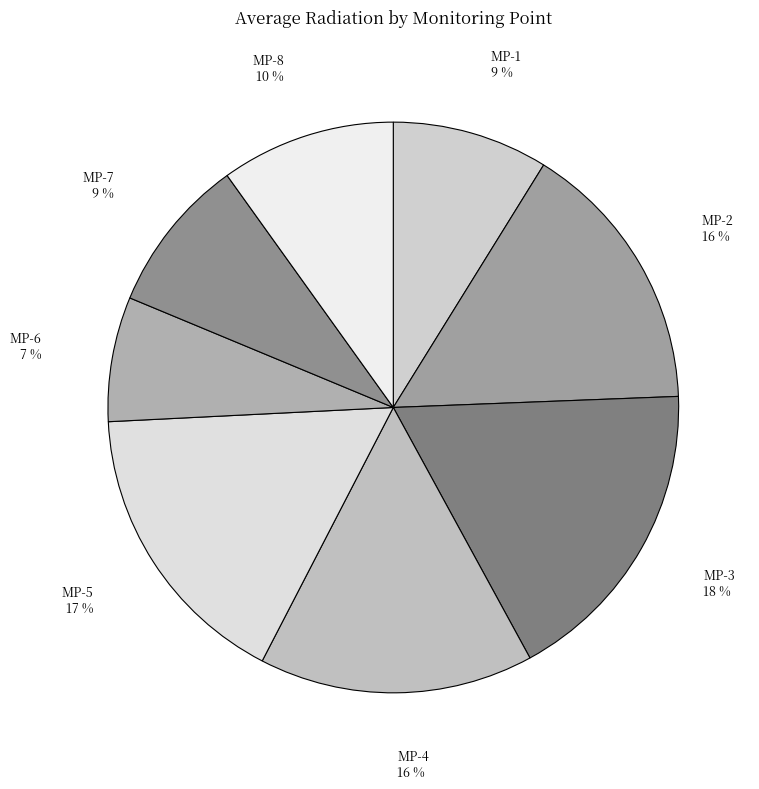

What is the smallest slice in the pie chart?

MP-6